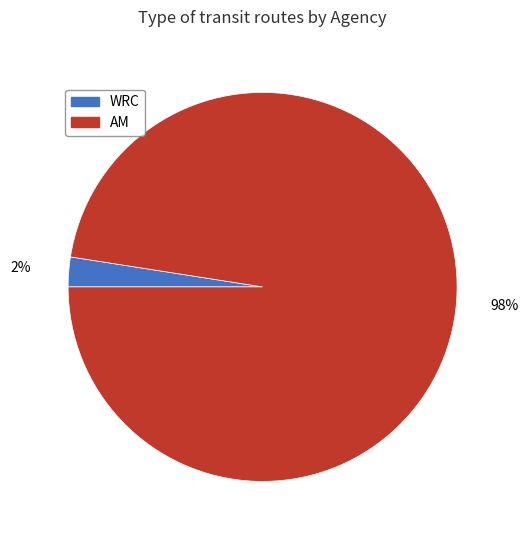

Count the number of slices in the pie.

2